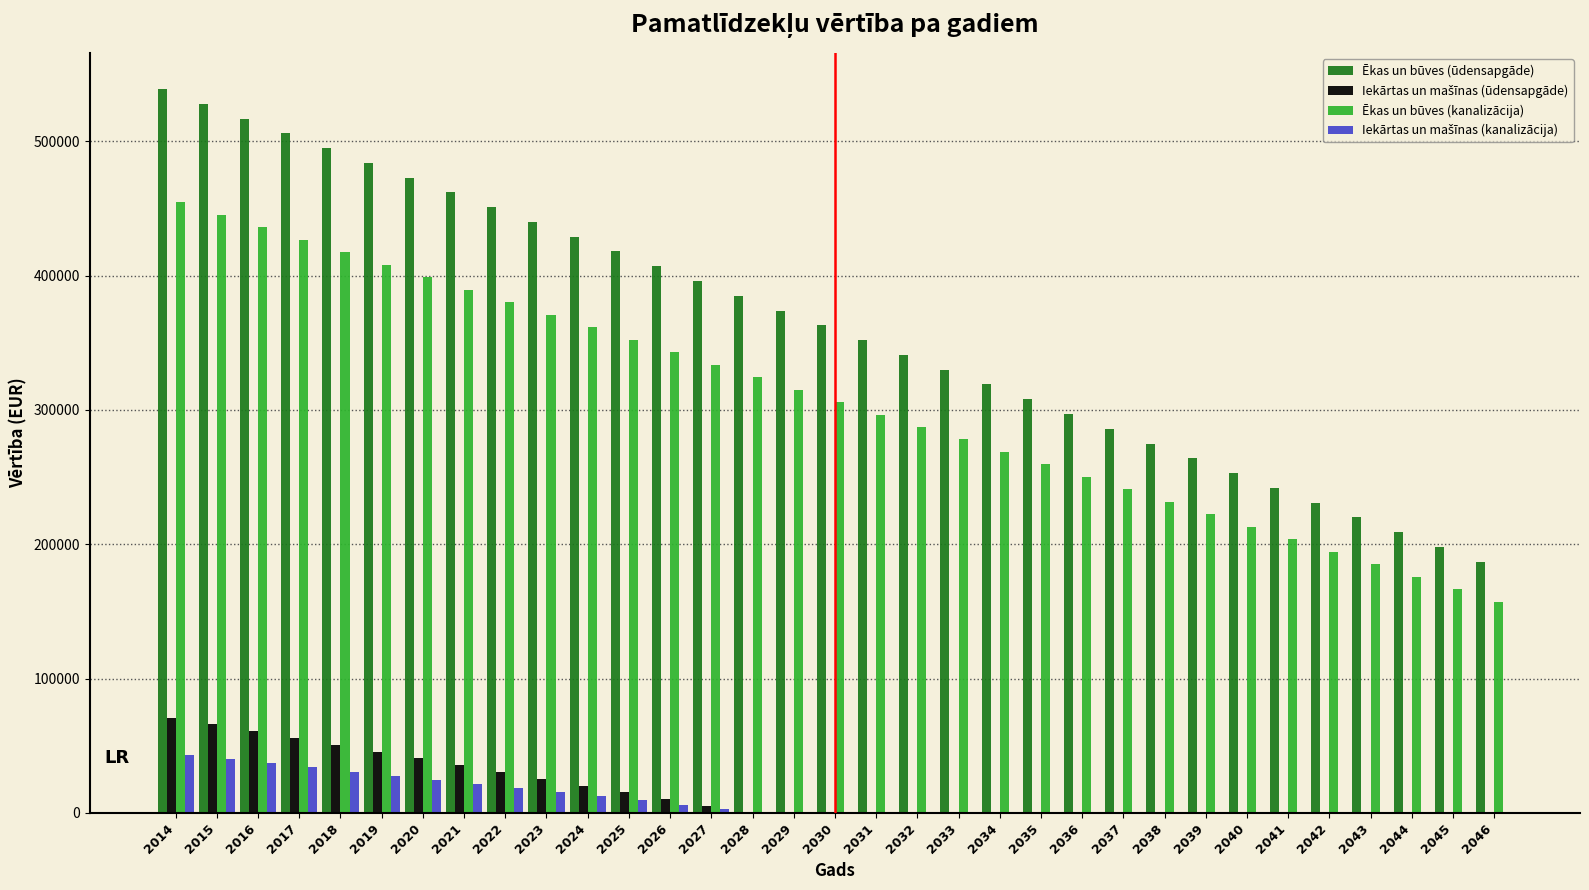

Between 2024 and 2037, which series saw the biggest shift?

Ēkas un būves (ūdensapgāde)